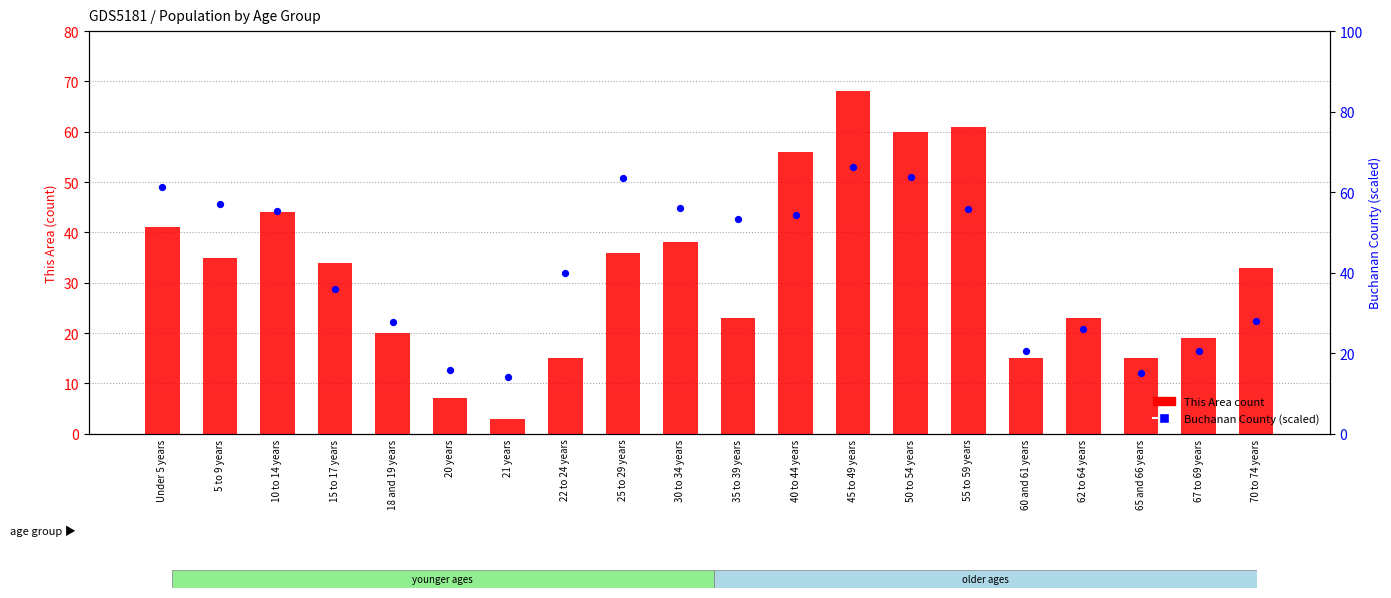

Which series reaches the minimum Y coordinate?

This Area count